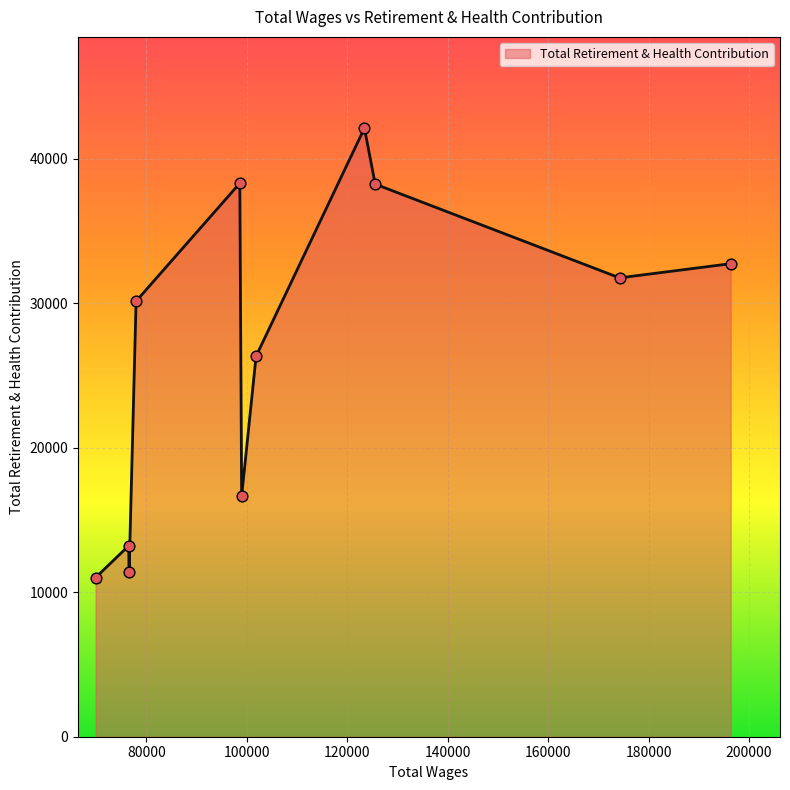

What is the smallest value displayed?

11013